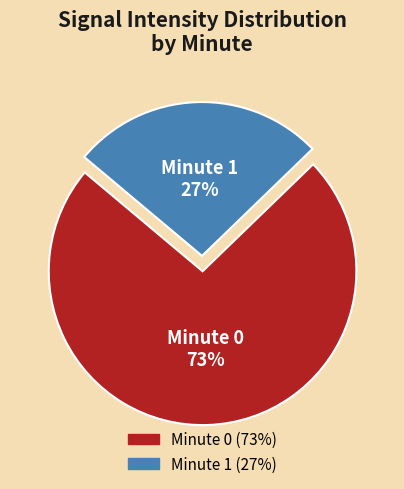

Is there a majority slice in this chart?

Yes